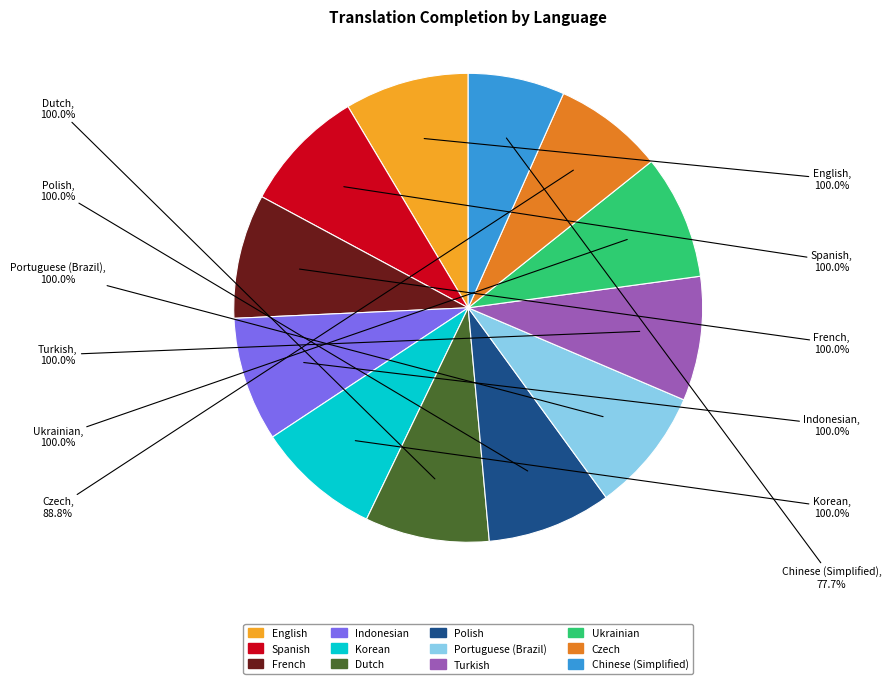

Is it true that Dutch is 9% of the pie?

True